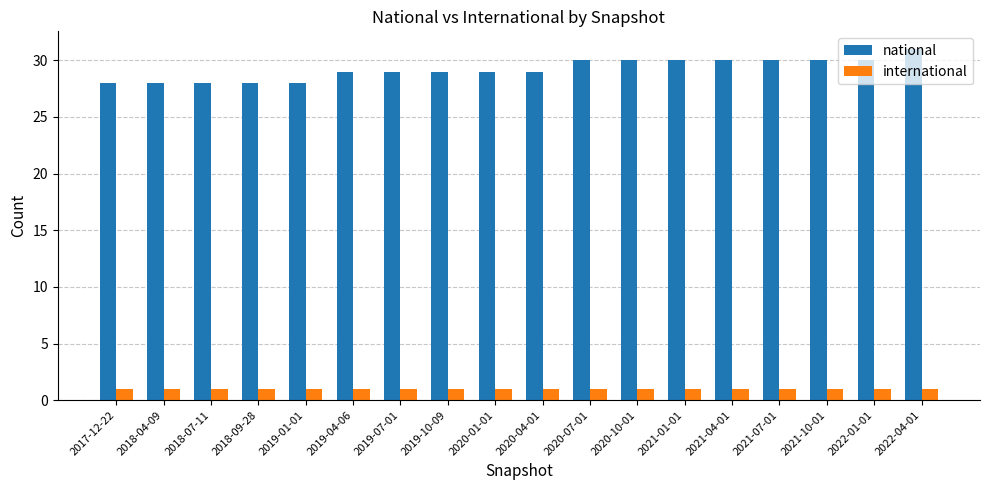

Does the chart contain any negative values?

No